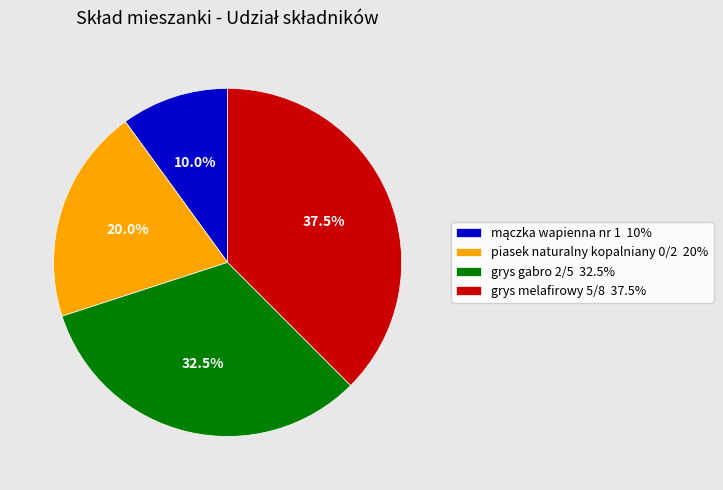

How many slices are in this pie chart?

4